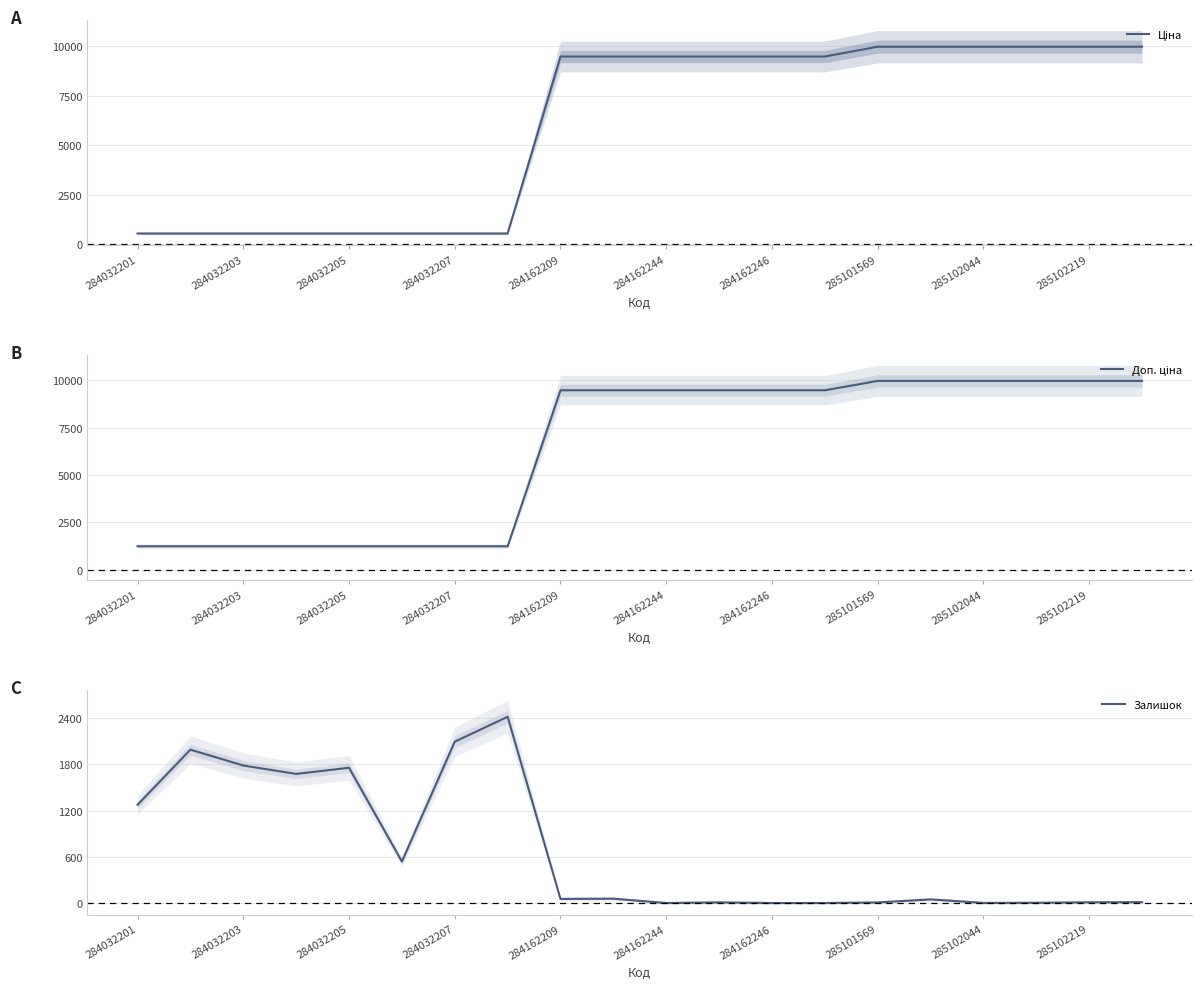

How many times do Доп. ціна and Залишок cross each other?

3